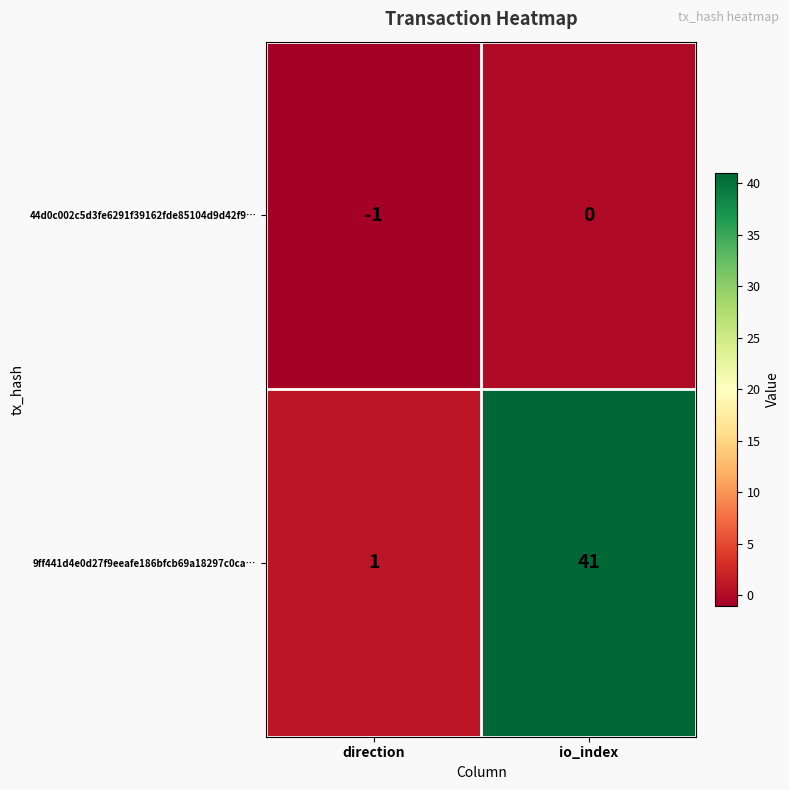

What is the greatest value displayed?

41